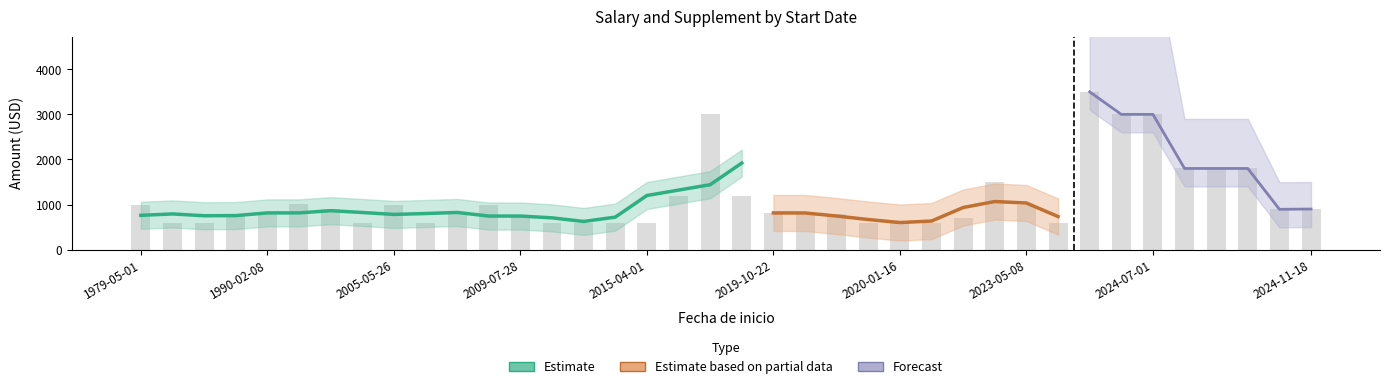

What position from the left is 2024-07-01?

33